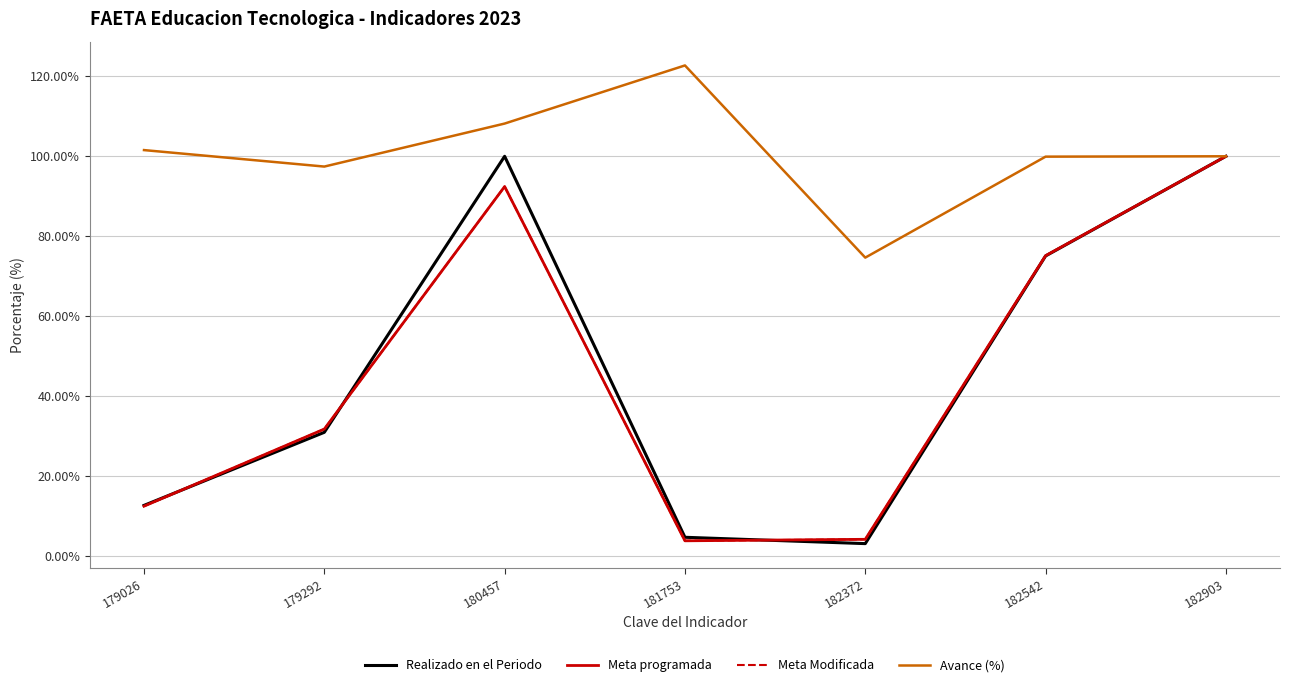

What is the maximum value shown in the chart?

122.7